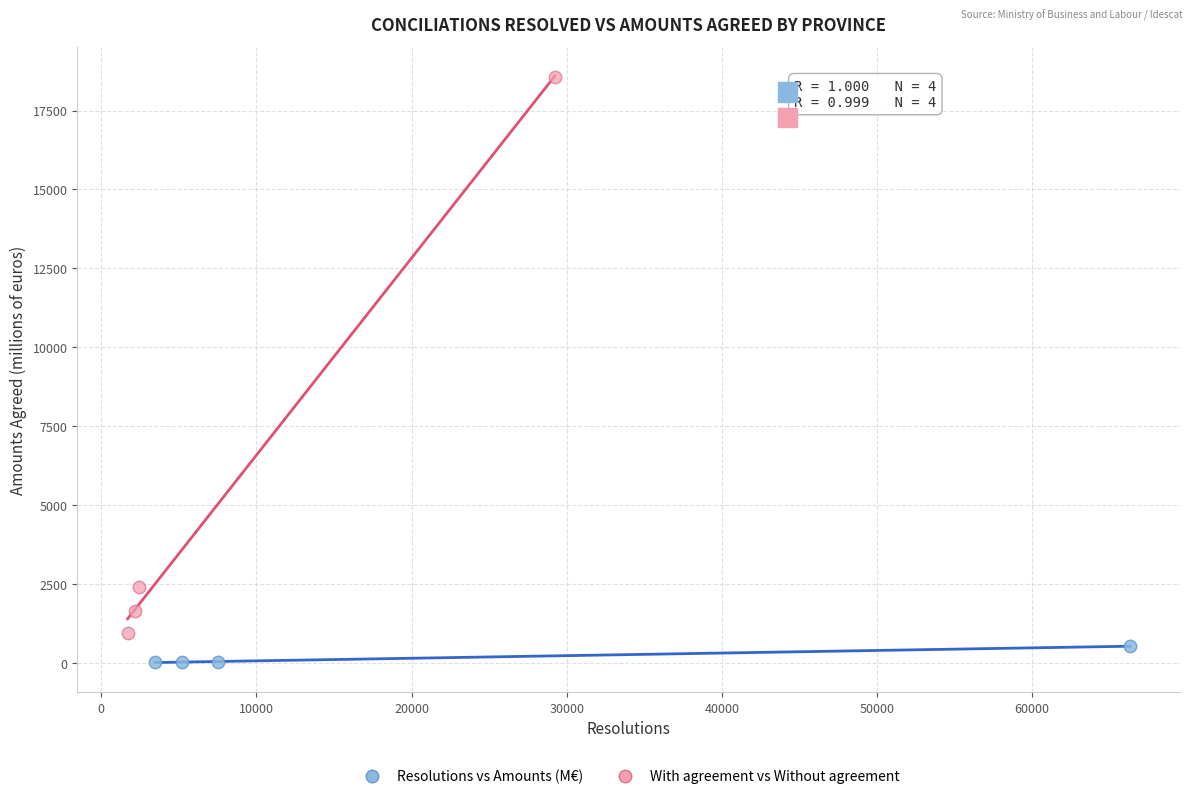

Which series has the widest spread of Y values?

With agreement vs Without agreement